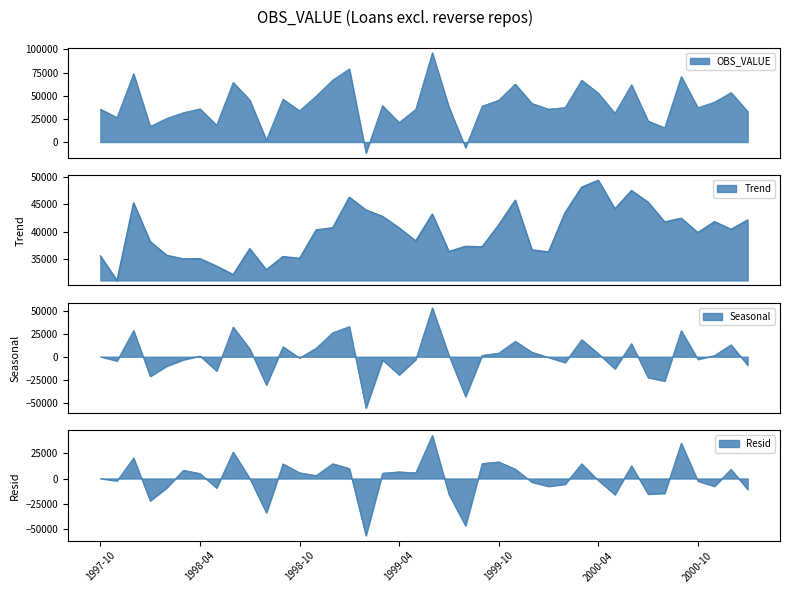

How many interior local peaks (higher than both neighbors) does the data have?

12